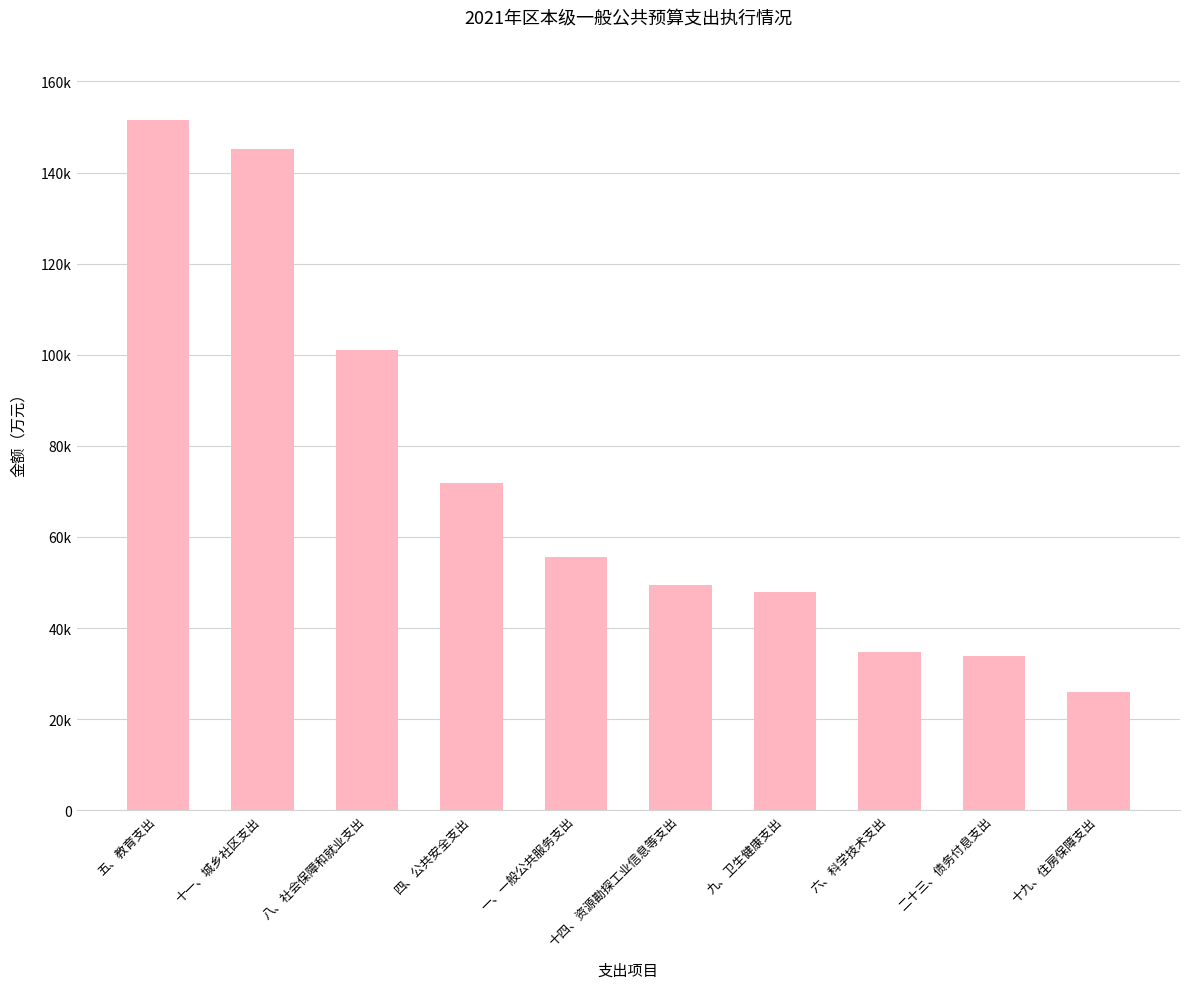

What is the ratio of the value at 六、科学技术支出 to the value at 十一、城乡社区支出?

0.2